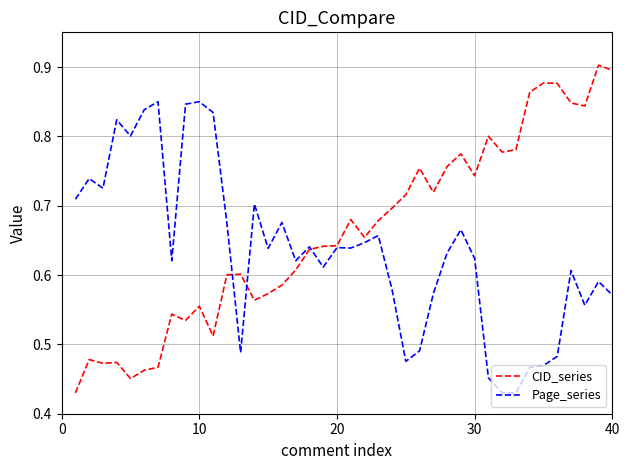

Which series has the largest total across all categories?

CID_series